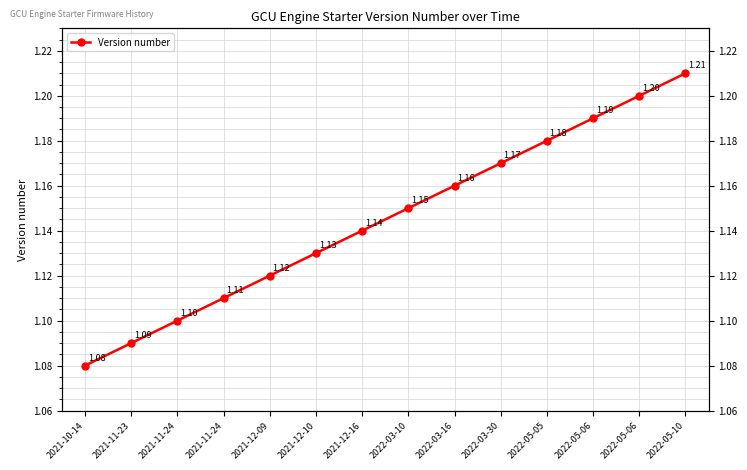

How many lines are shown in the chart?

1